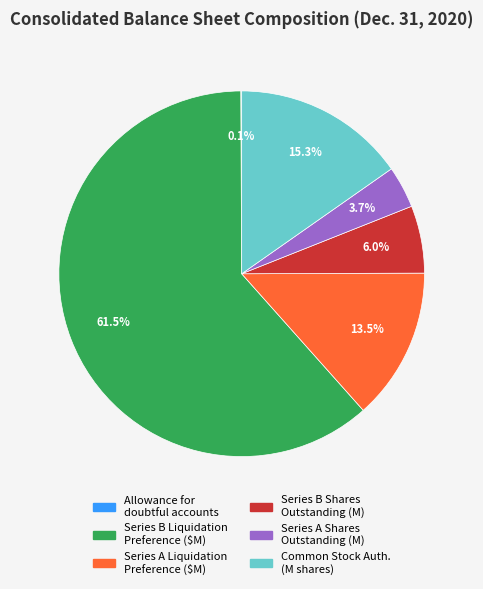

What is the largest slice in the pie chart?

Series B Liquidation Preference ($M)